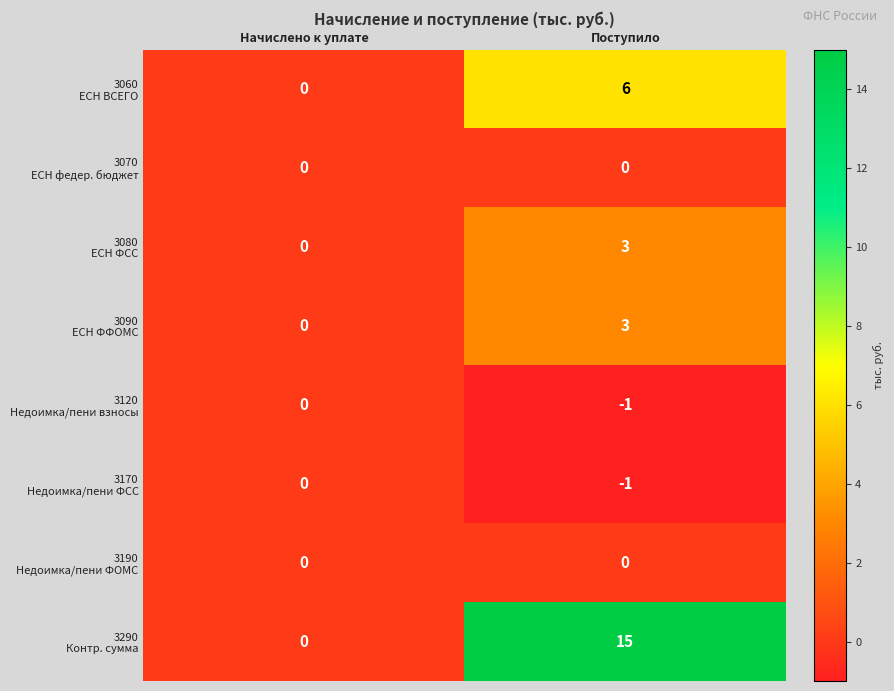

At which category is the sum across all series the highest?

Поступило